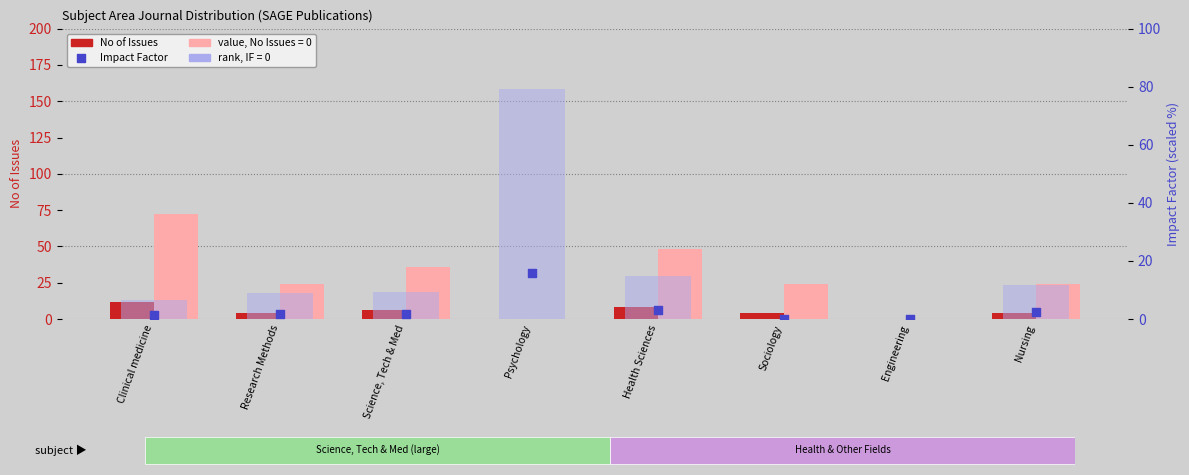

What is the total value across all series at Nursing?

6.3